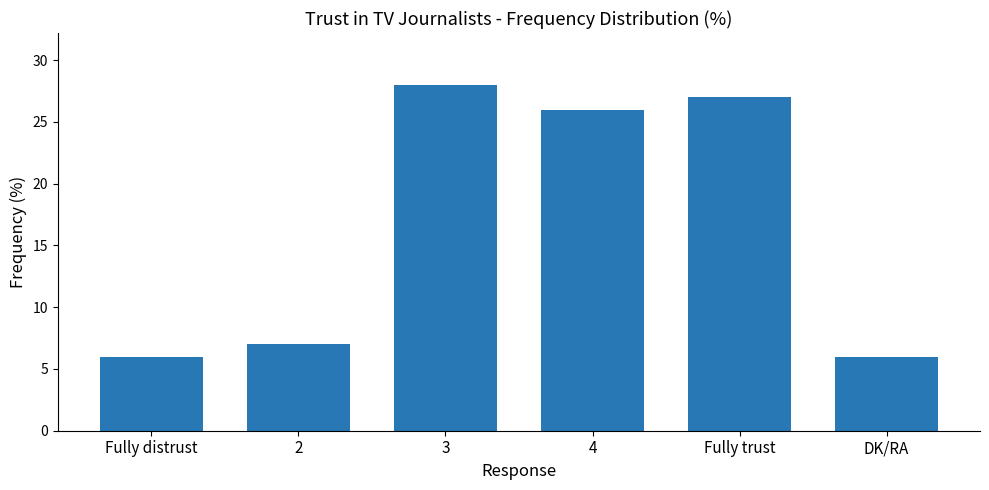

Are the bars grouped side by side (vs. stacked)?

No